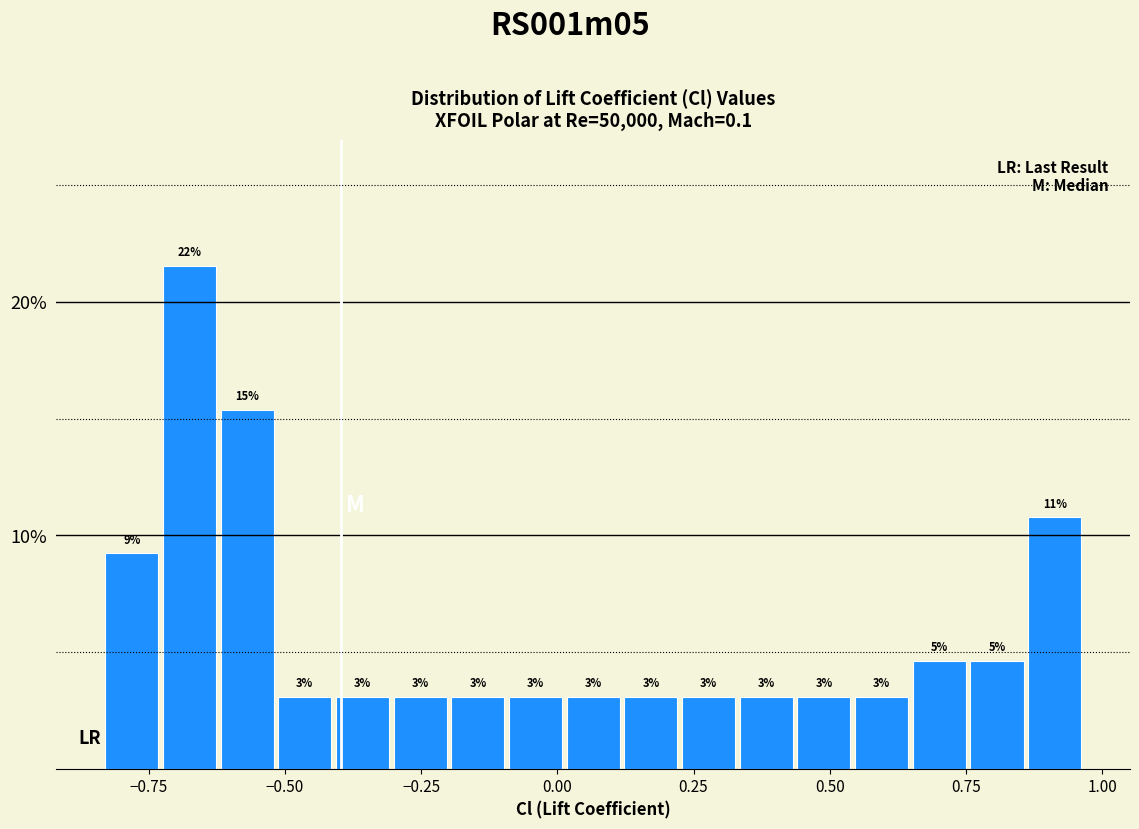

Read against the x-axis, roughly where is the centre of the tallest bar?

-0.70